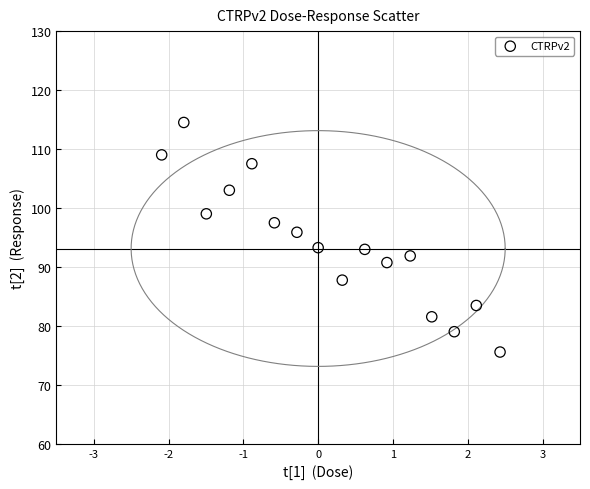

What Y value in the scatter plot is closest to 95?

95.9